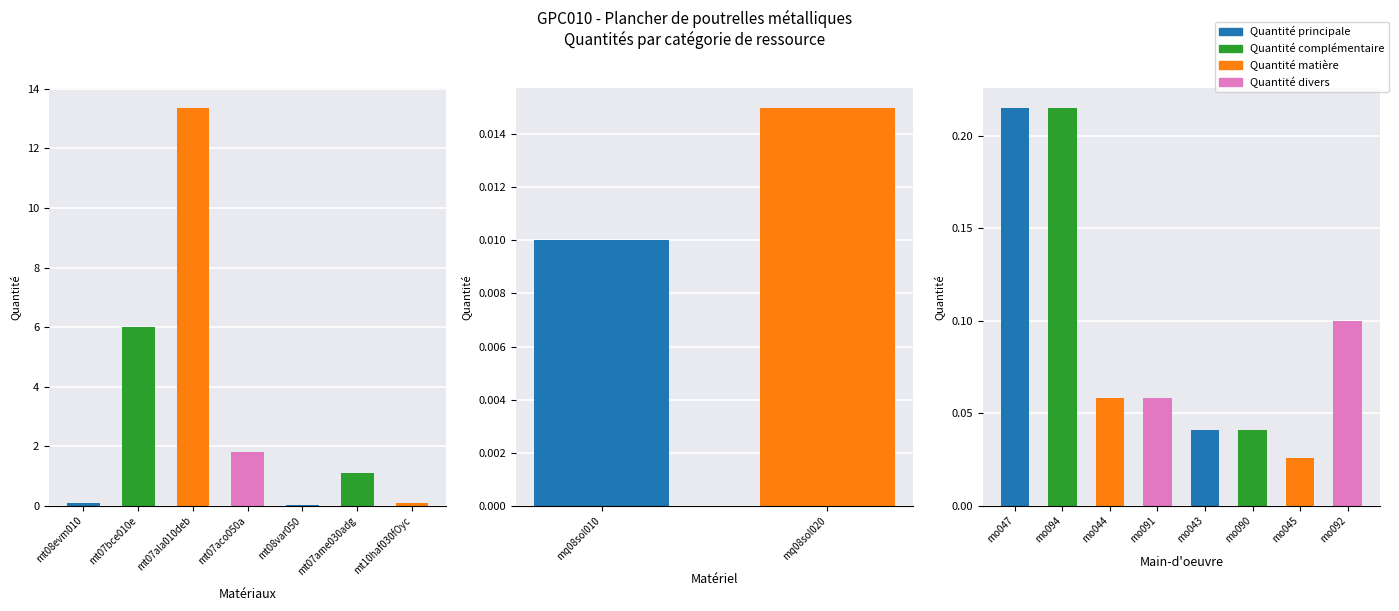

Where is the data nearest to the value 6?

mt07bce010e